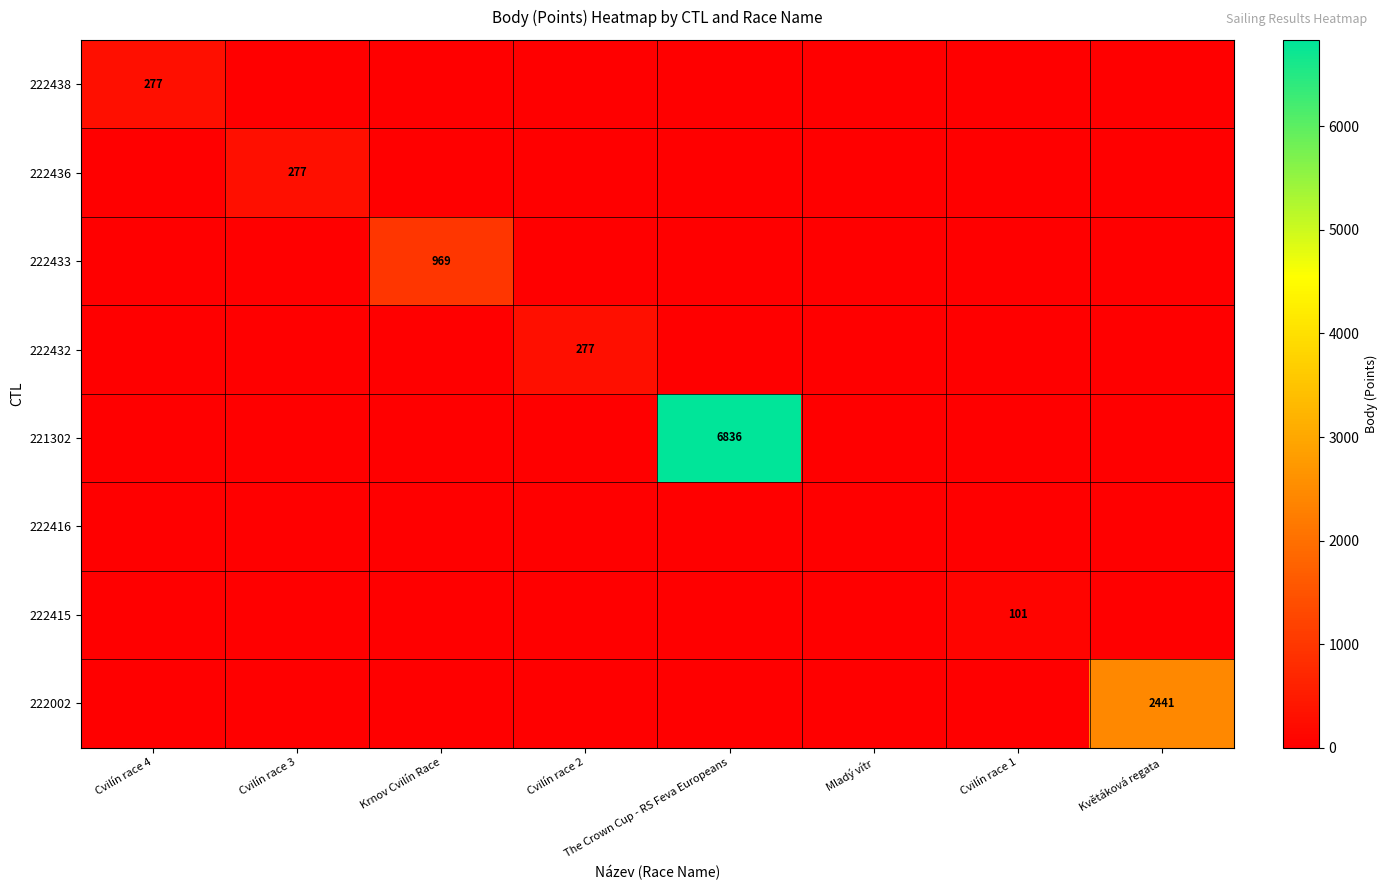

How many series are shown in this chart?

8